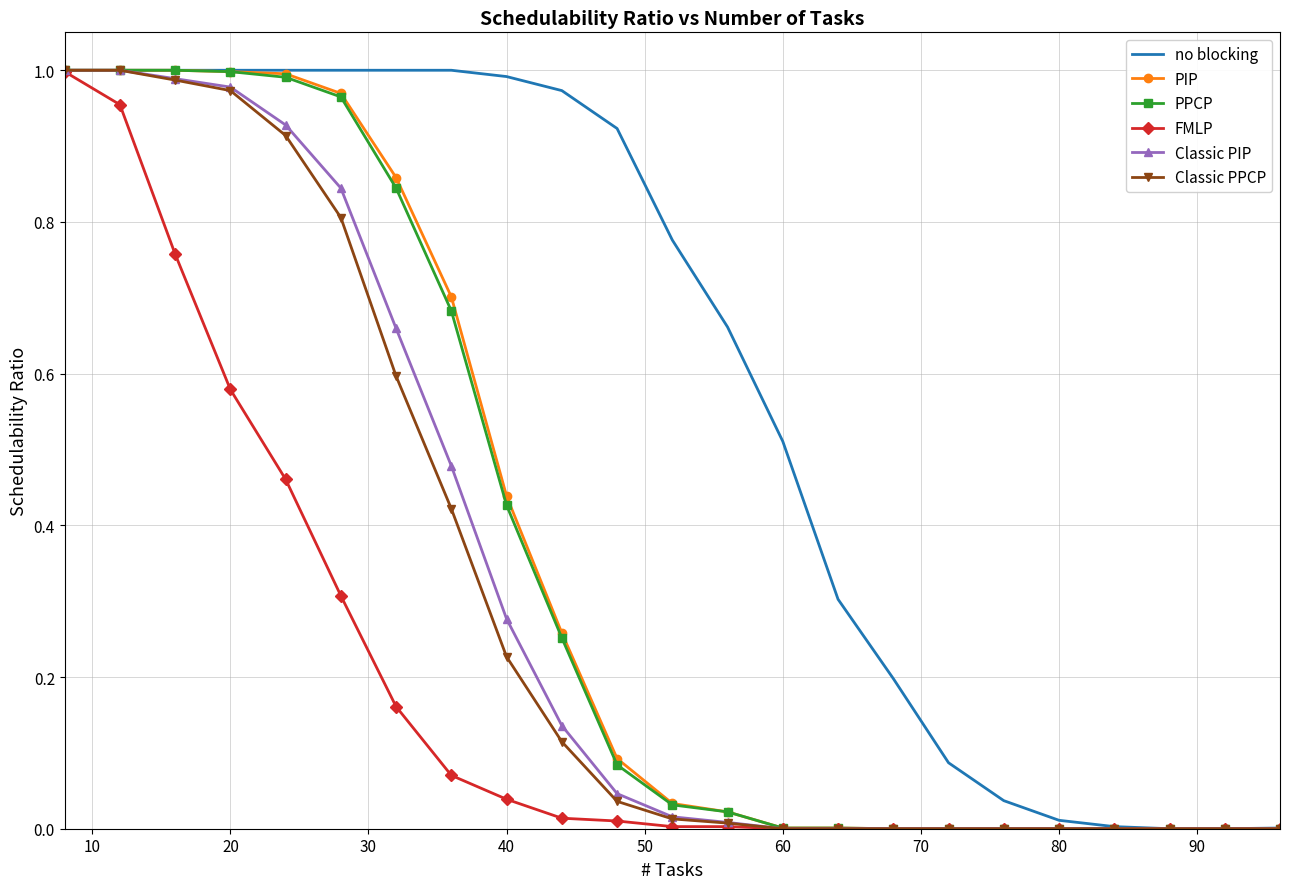

Which series has the largest total across all categories?

no blocking